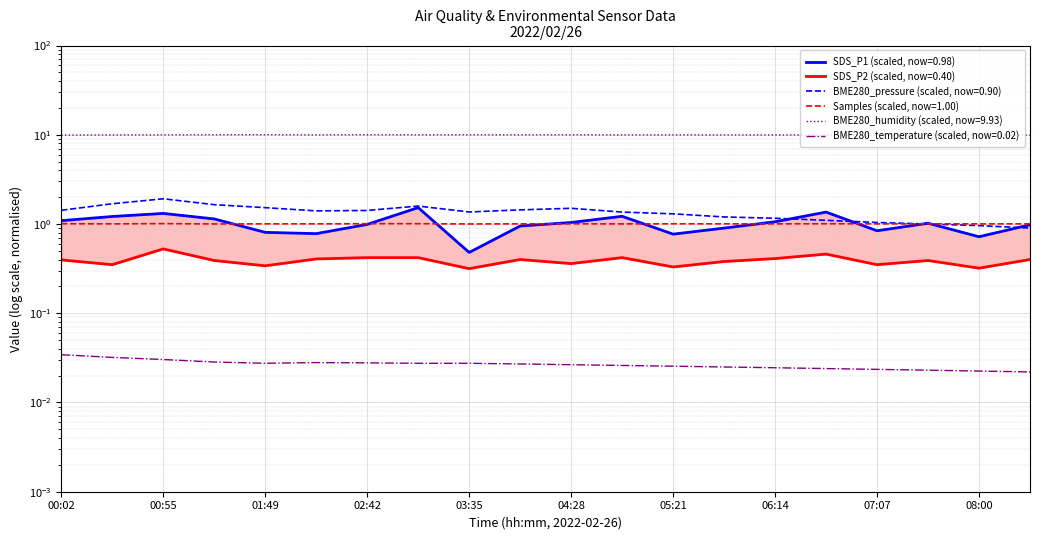

What is the label of the 2nd point from the left?

00:28